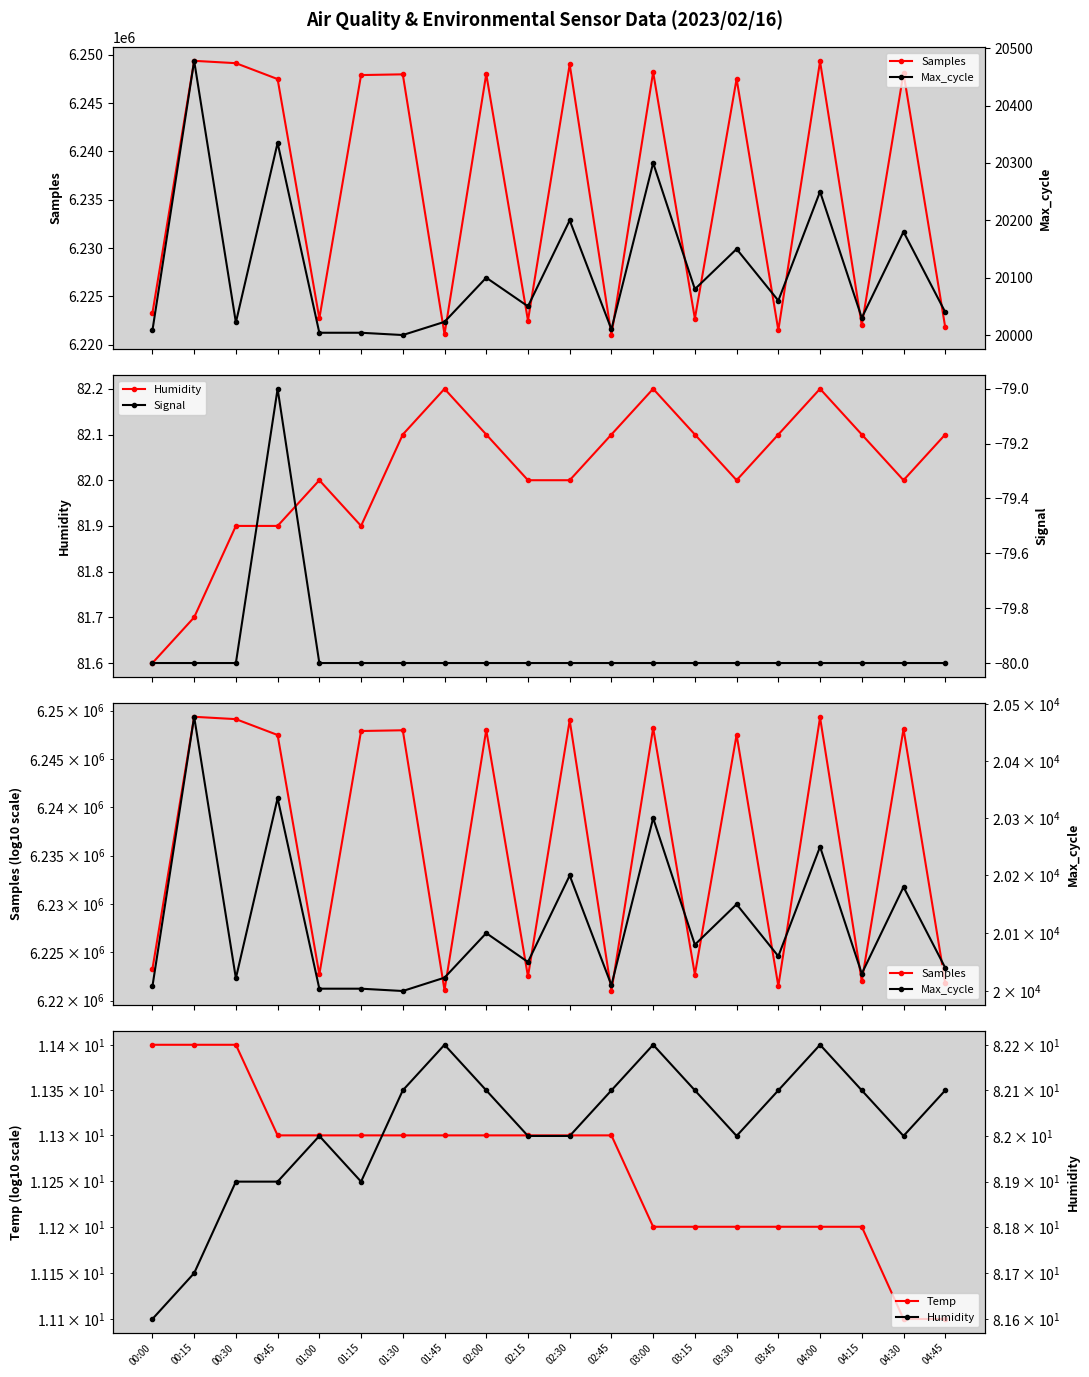

Count the Temp values in the range 11 to 12.

20